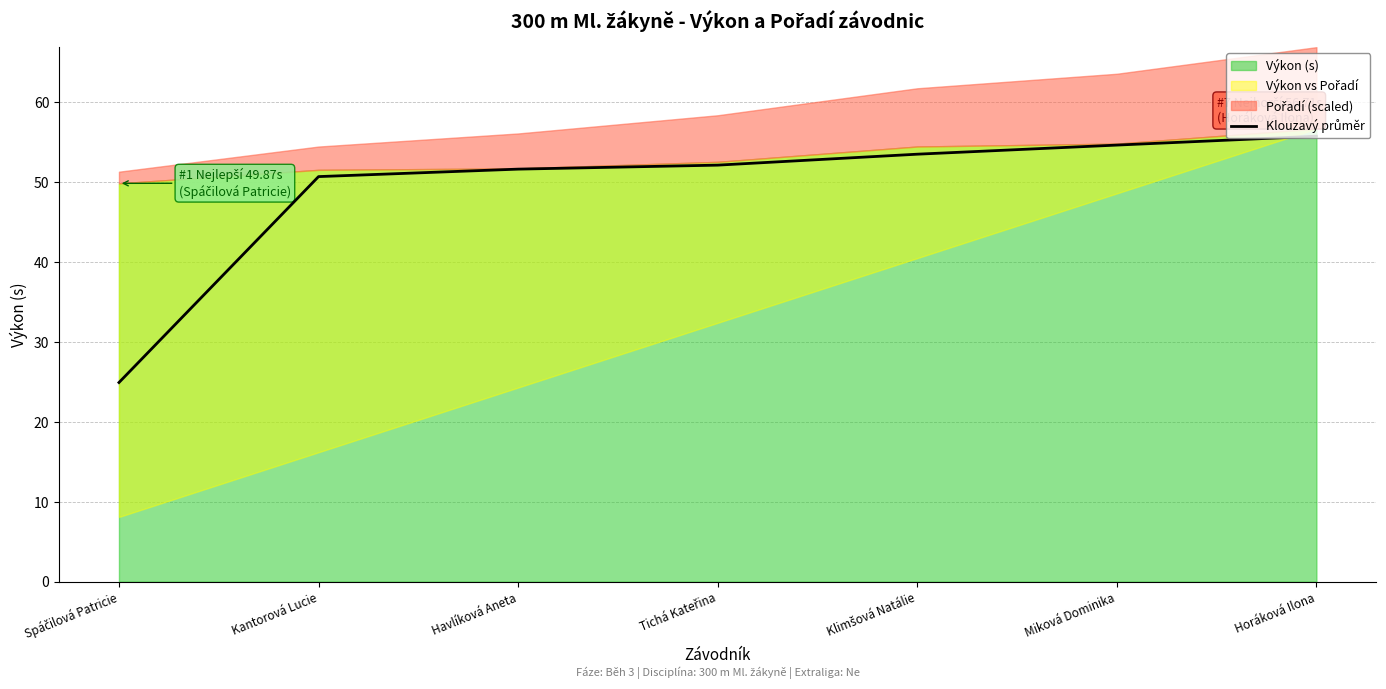

What is the maximum value shown in the chart?

55.8